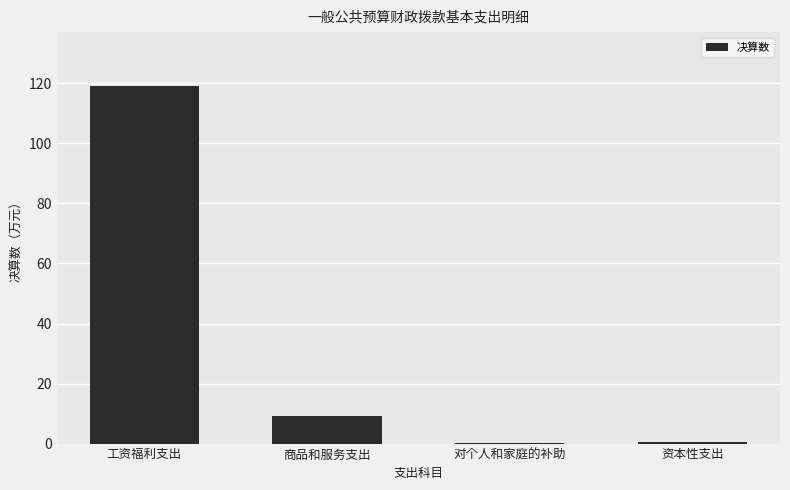

Between 工资福利支出 and 资本性支出, which is larger?

工资福利支出